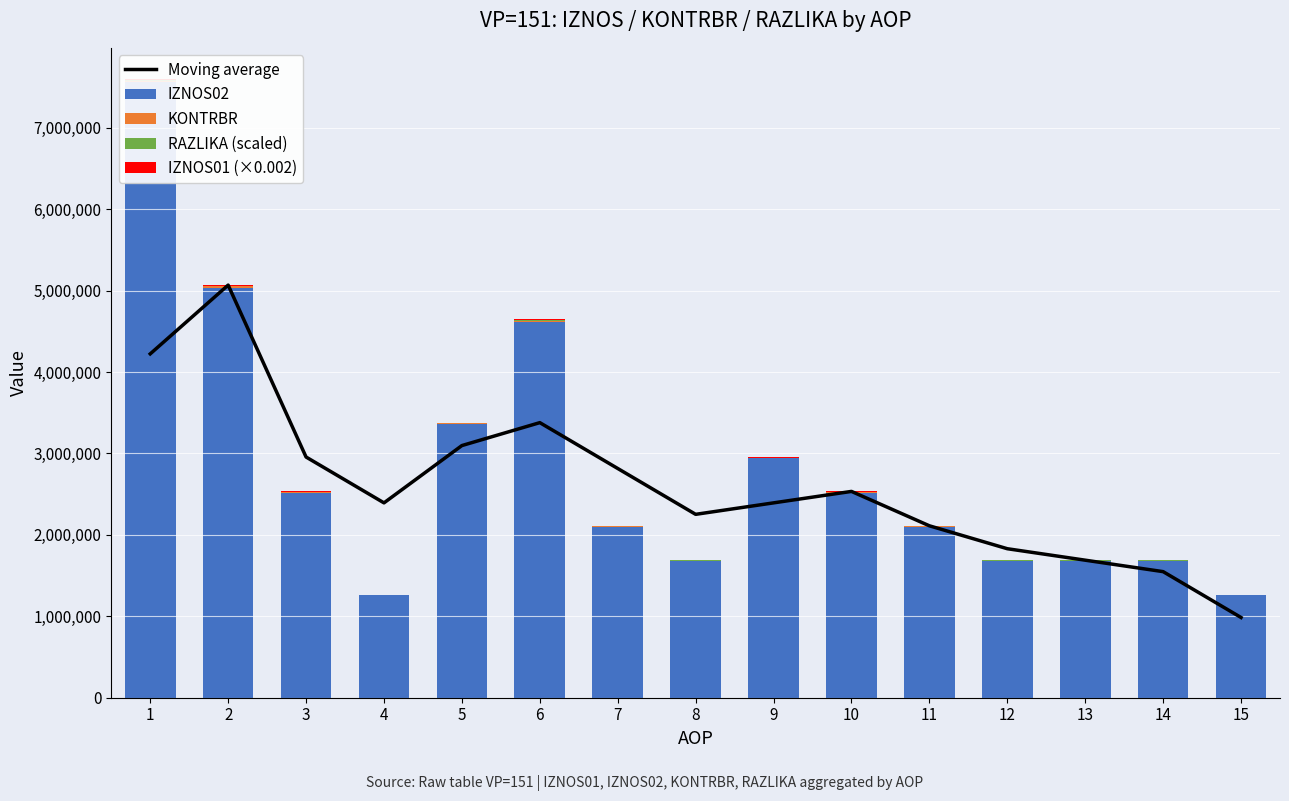

What is the value of the RAZLIKA (scaled) bar at the 5th from the left?

2960.0